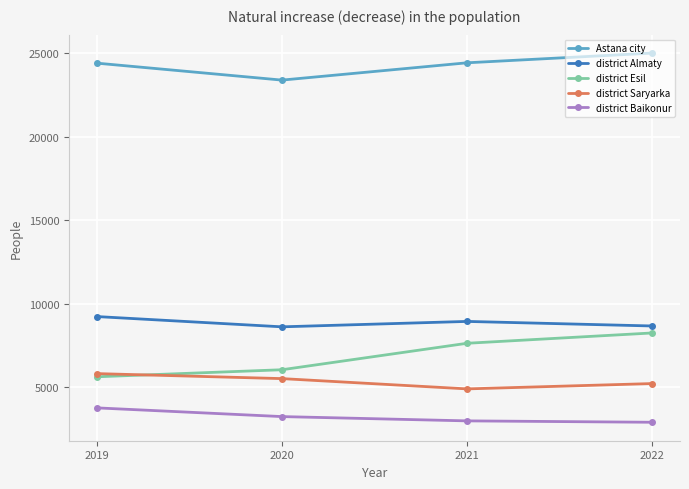

True or false: district Saryarka and district Almaty cross at least once.

False